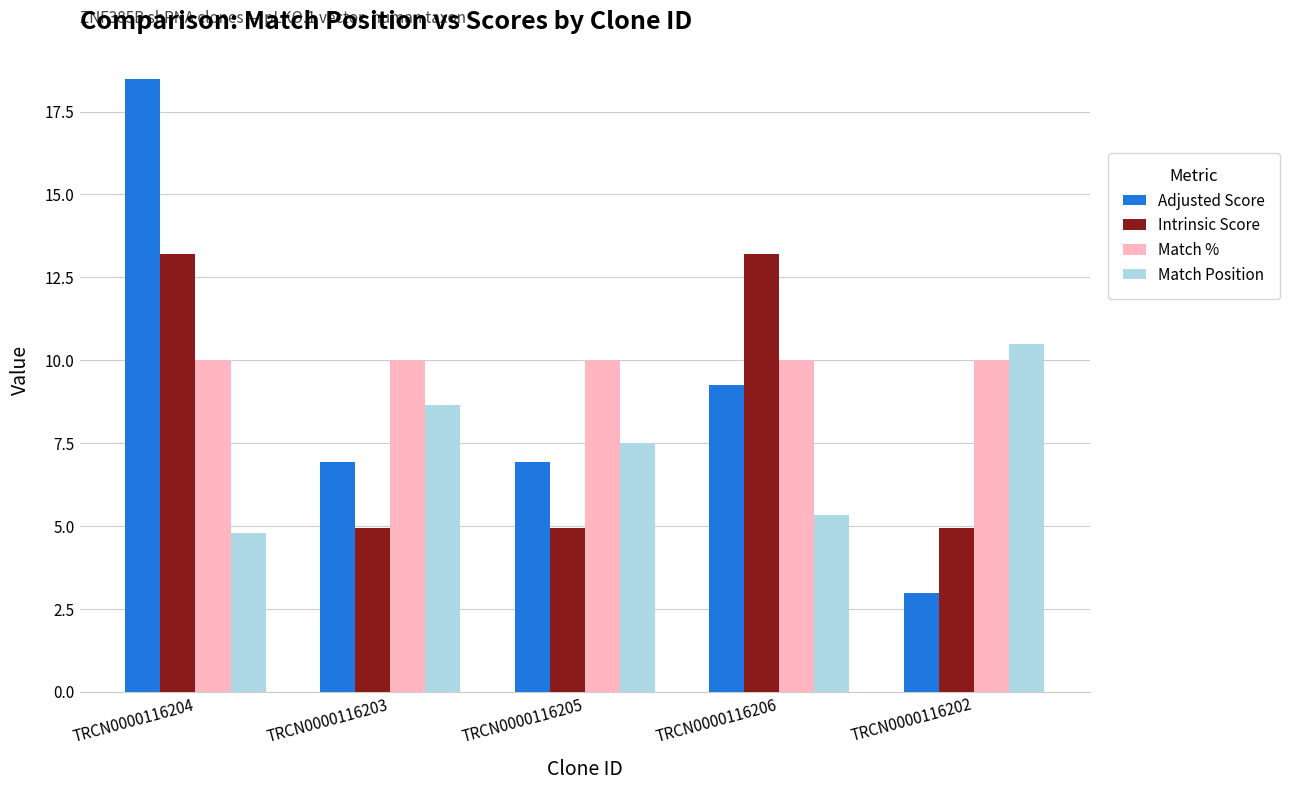

What is the spread (max minus min) of values at TRCN0000116206?

7.9